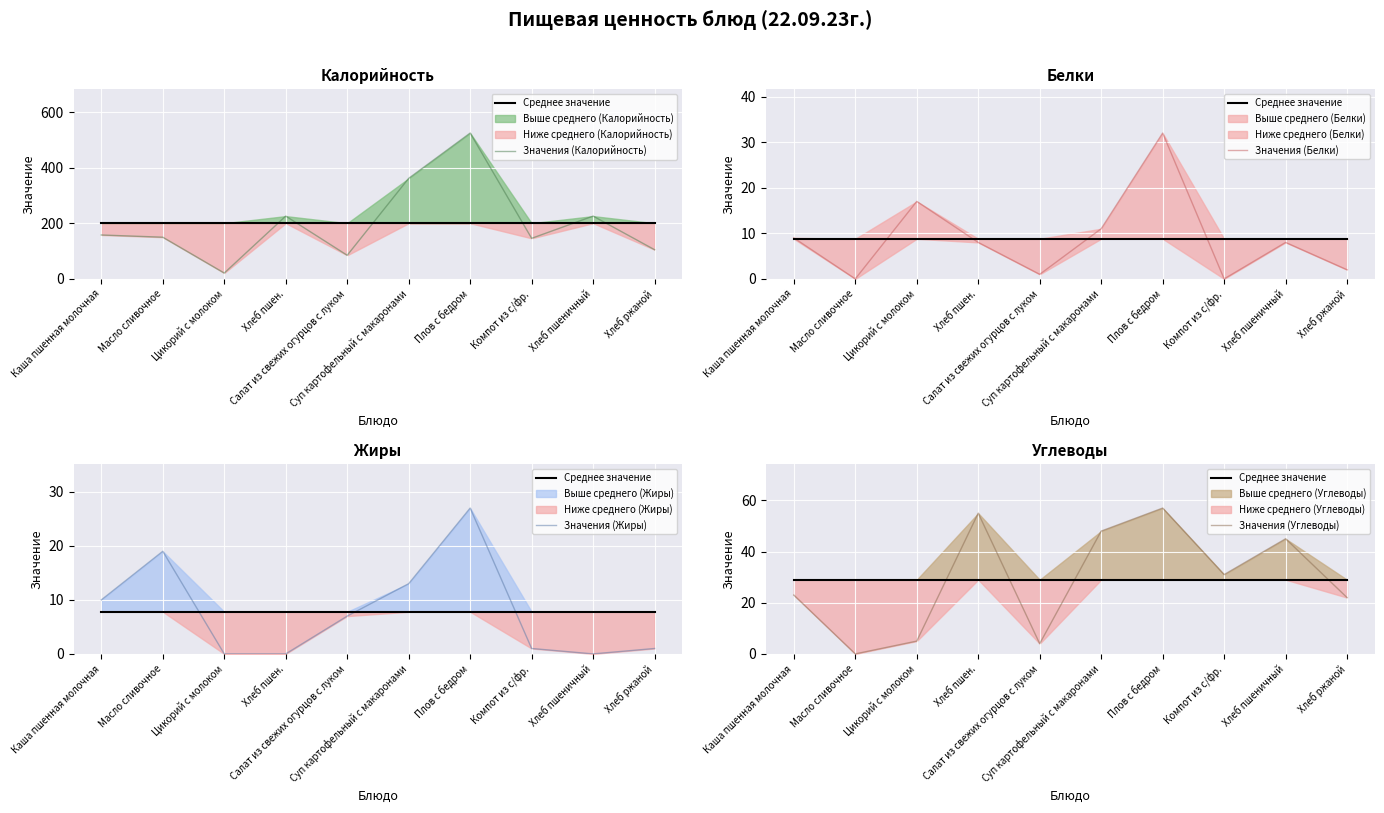

True or false: Значения (Углеводы) has a value of 55 at Хлеб пшен..

True